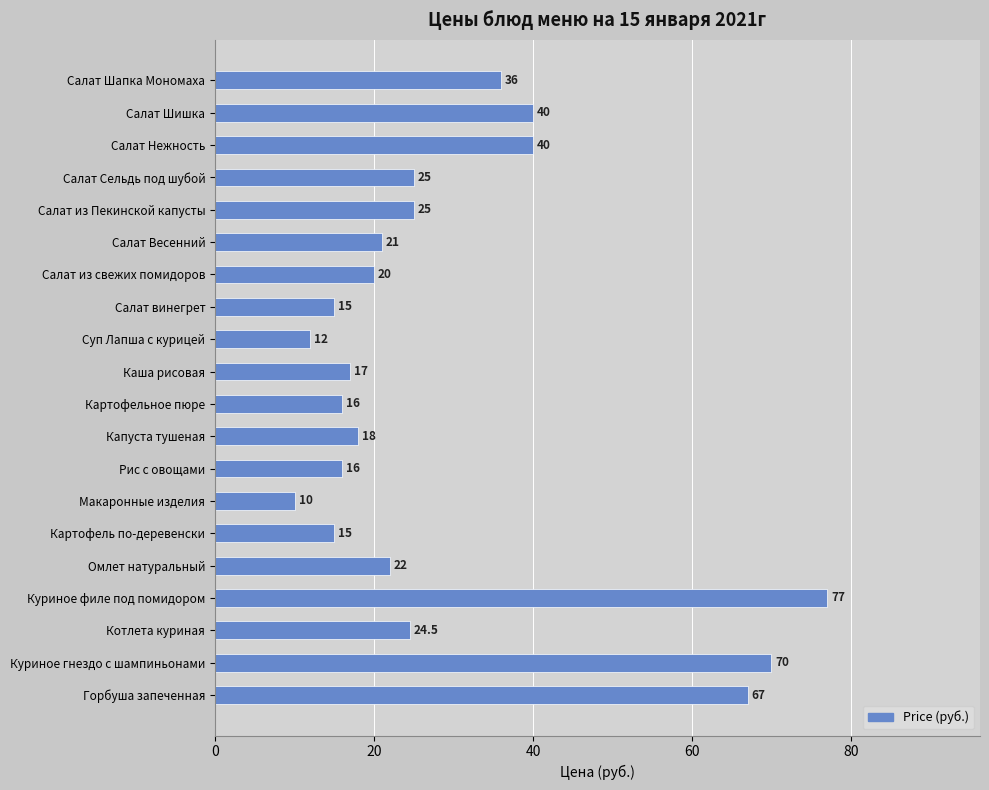

What position from the bottom is Салат Шишка?

19